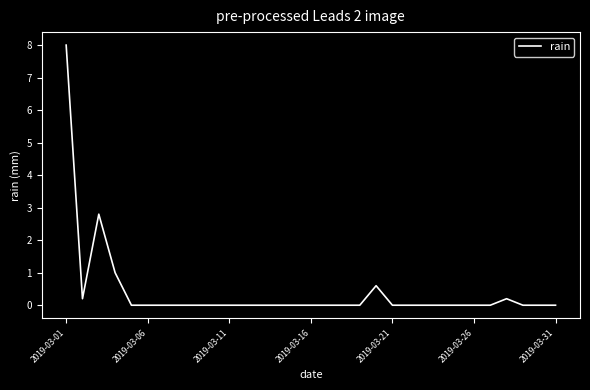

What is the difference between the maximum and minimum values?

8.0